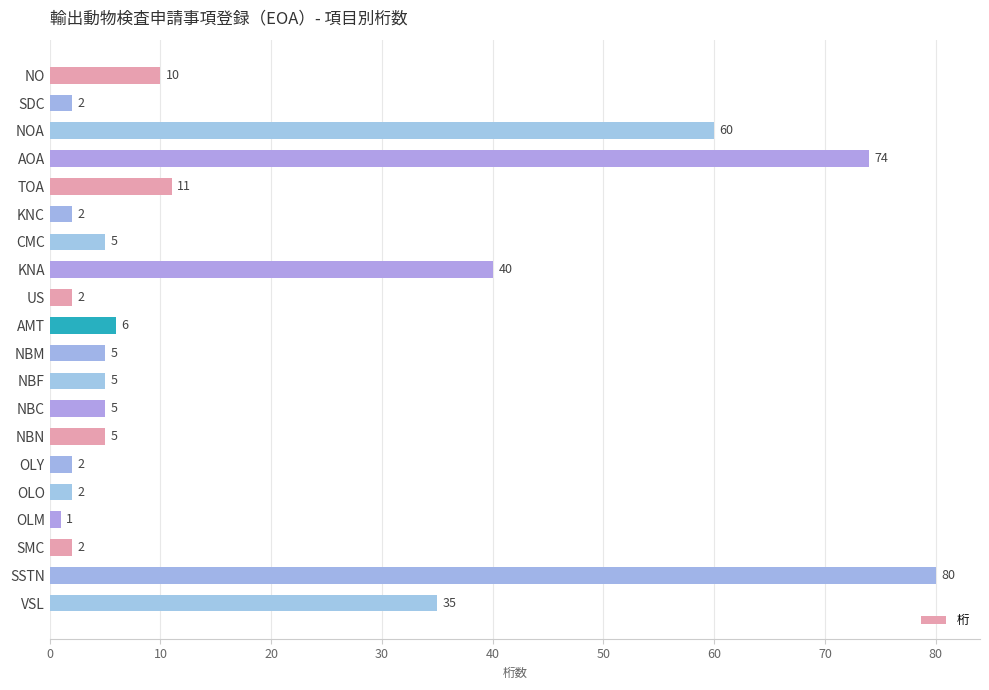

What is the smallest value displayed?

1